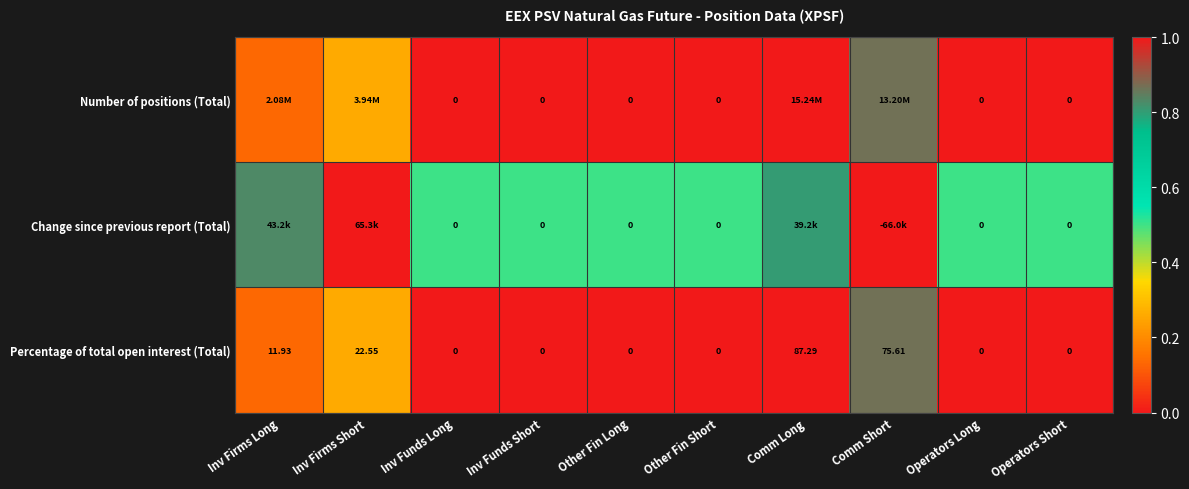

Which category has the highest value in the Percentage of total open interest (Total) series?

Comm Long